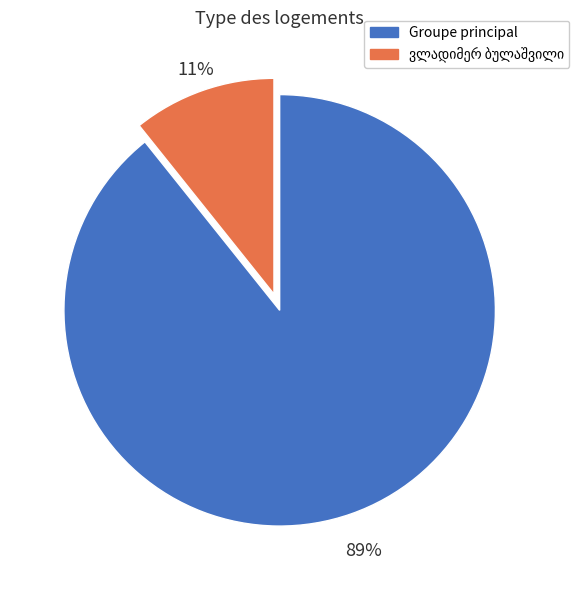

To the nearest percent, what is the average slice percentage?

50%